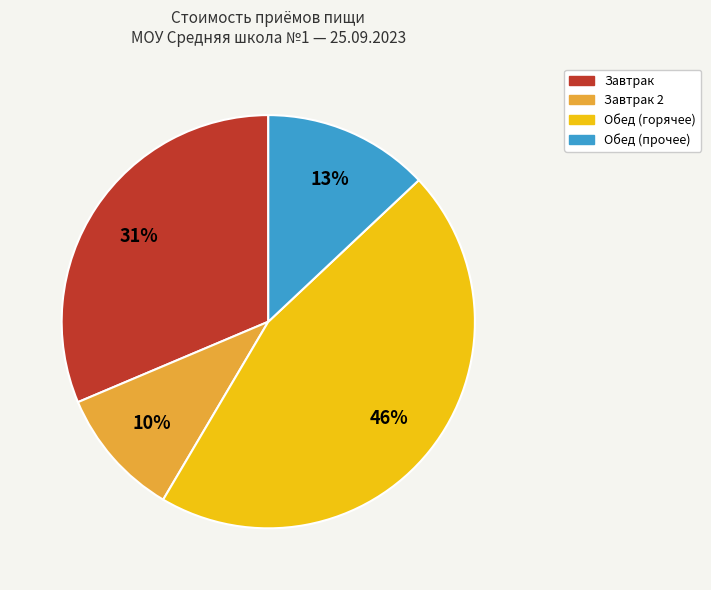

To the nearest percent, what is the average slice percentage?

25%